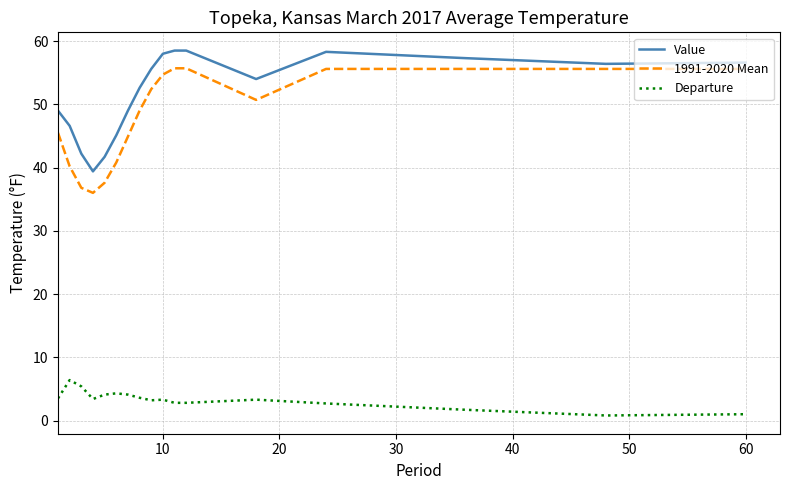

How many series are shown in this chart?

3